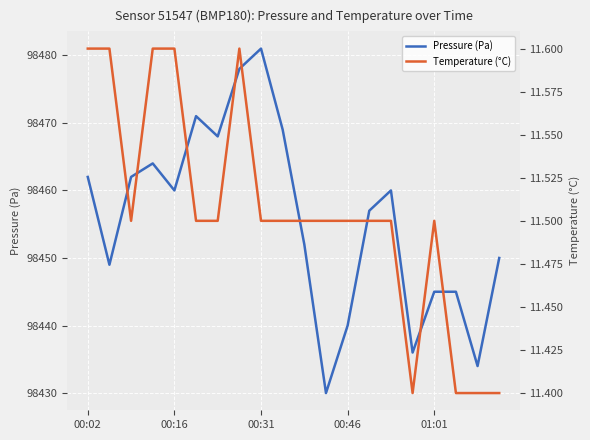

What is the difference between the Pressure (Pa) values at 00:16 and 16?

4.0